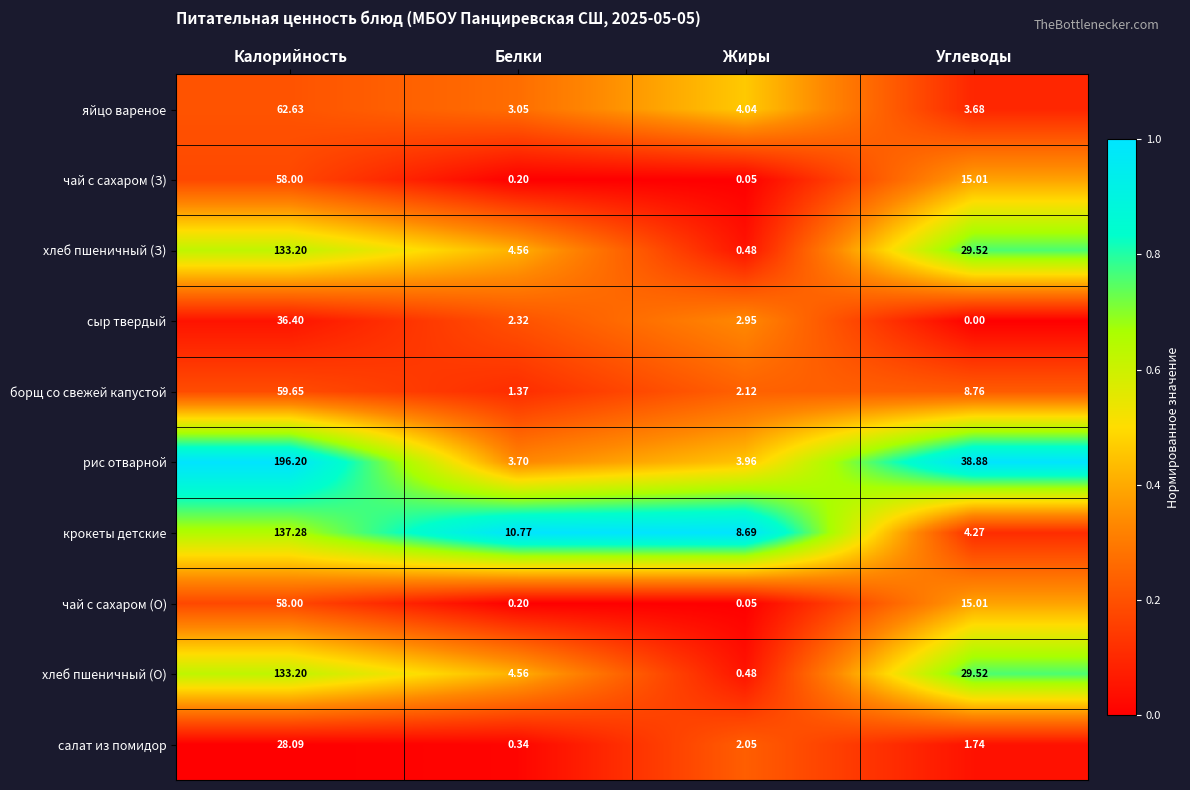

Which category has the lowest value in the рис отварной series?

Белки